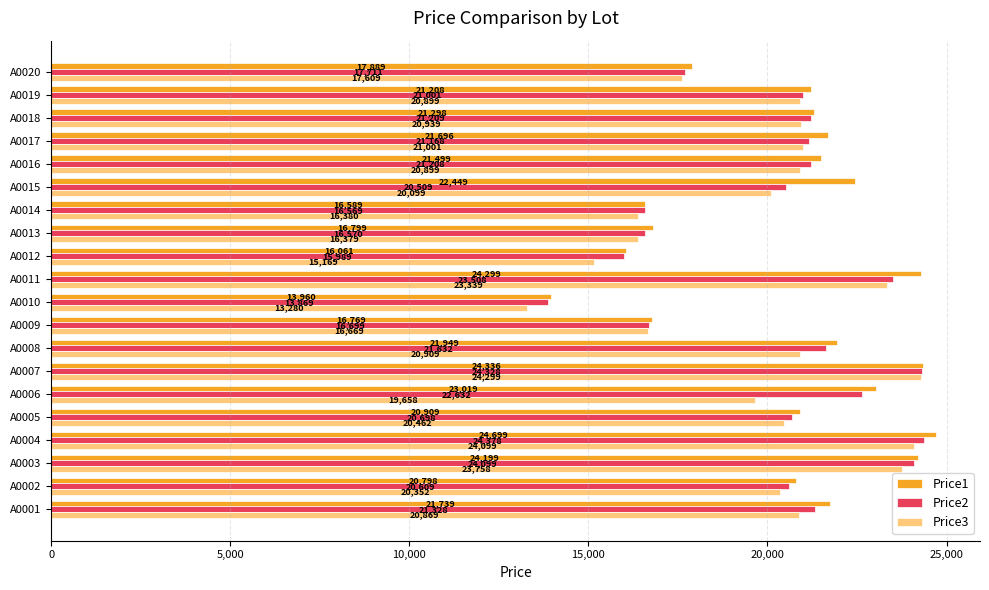

What is the difference between the second highest and minimum values in the Price2 series?

10459